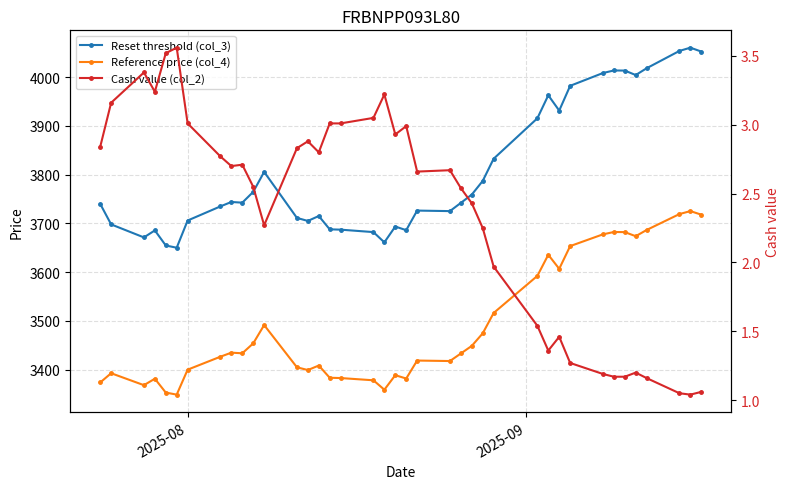

How many series are shown in this chart?

3